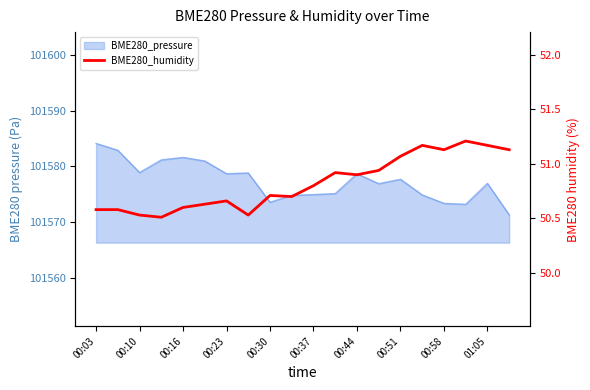

How many lines are shown in the chart?

1